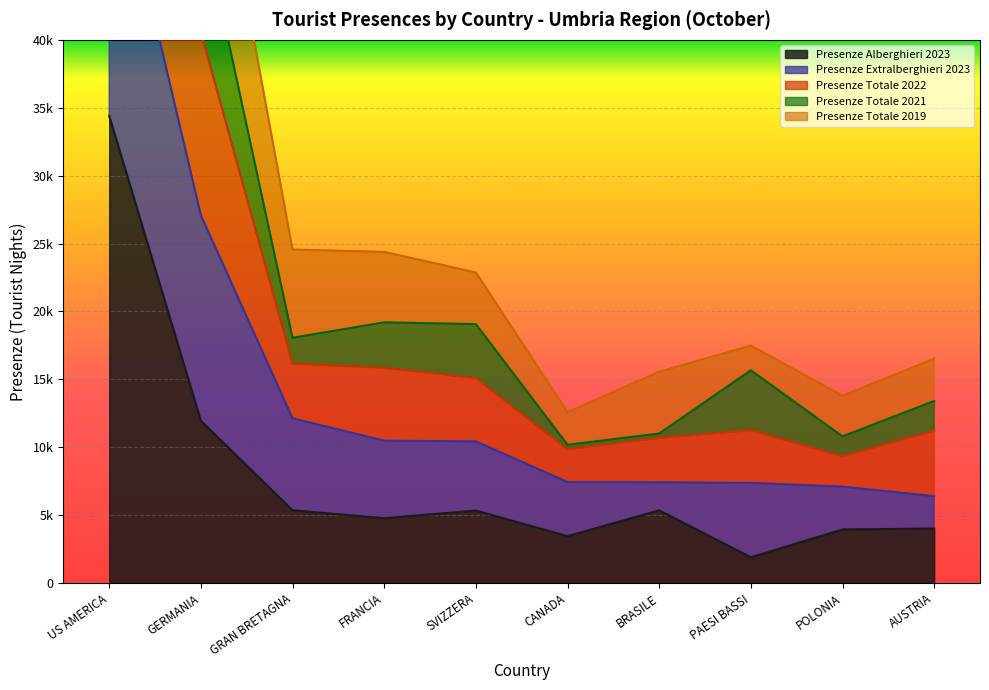

At which label does Presenze Alberghieri 2023 first exceed 5330?

US AMERICA